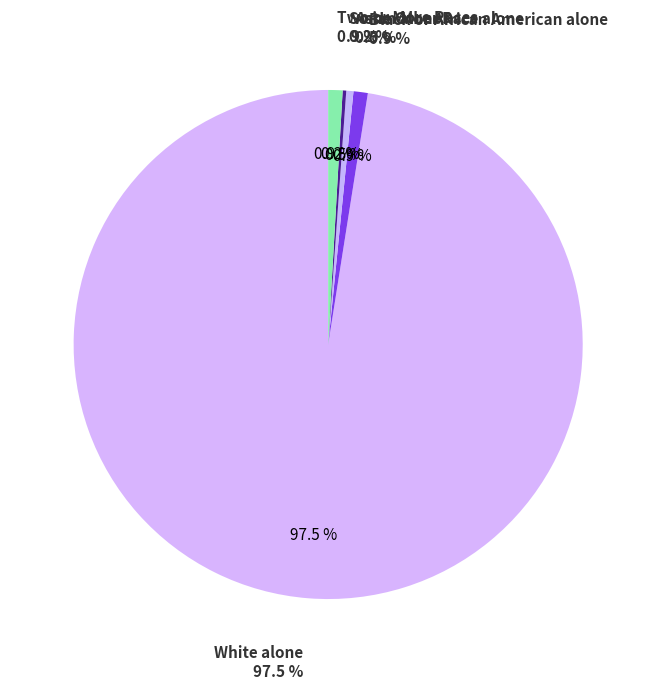

Which category has the smallest portion of the pie?

American Indian and Alaska Native